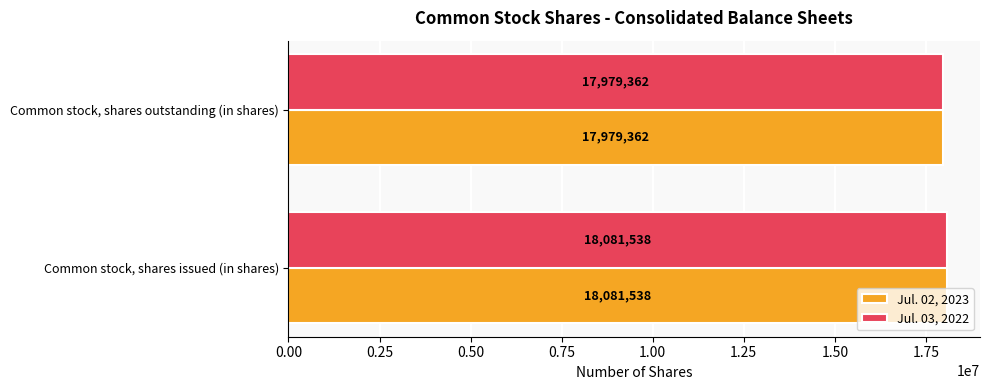

List the labels in order of Jul. 02, 2023 value, largest first.

Common stock, shares issued (in shares), Common stock, shares outstanding (in shares)